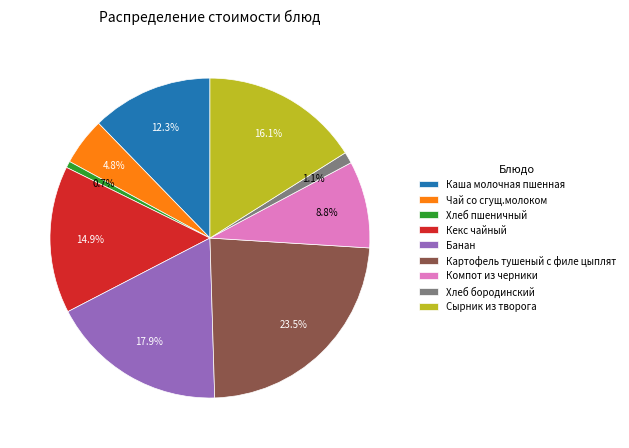

To the nearest percent, what is the difference between the Кекс чайный and Каша молочная пшенная slice percentages?

3%